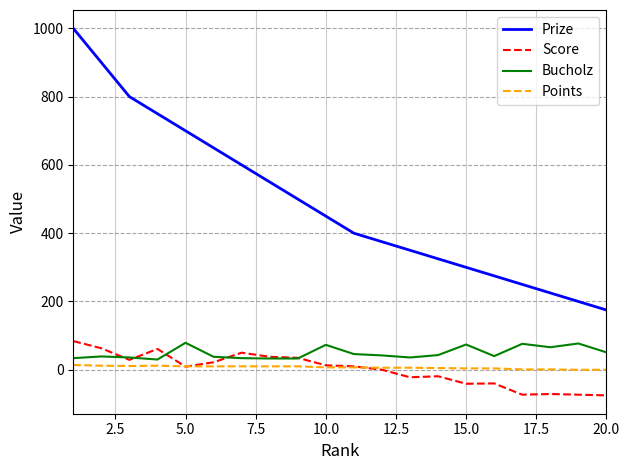

True or false: Points and Prize cross at least once.

False